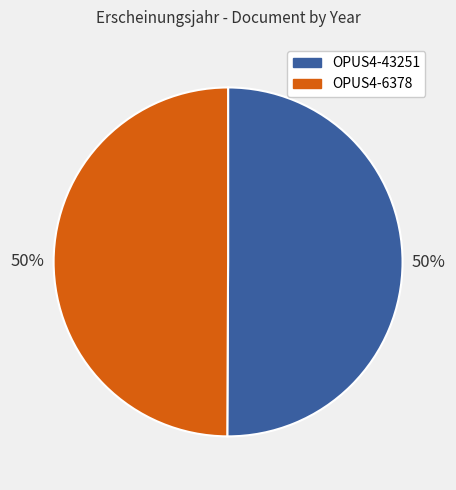

To the nearest percent, what is the average slice percentage?

50%